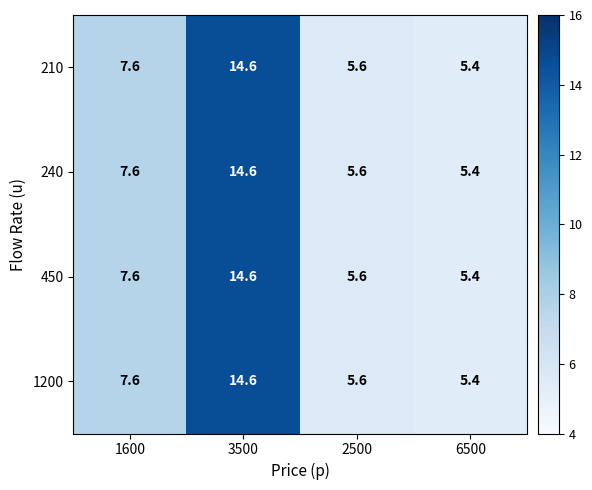

Is it true that 240 equals 5.4 at 6500?

True